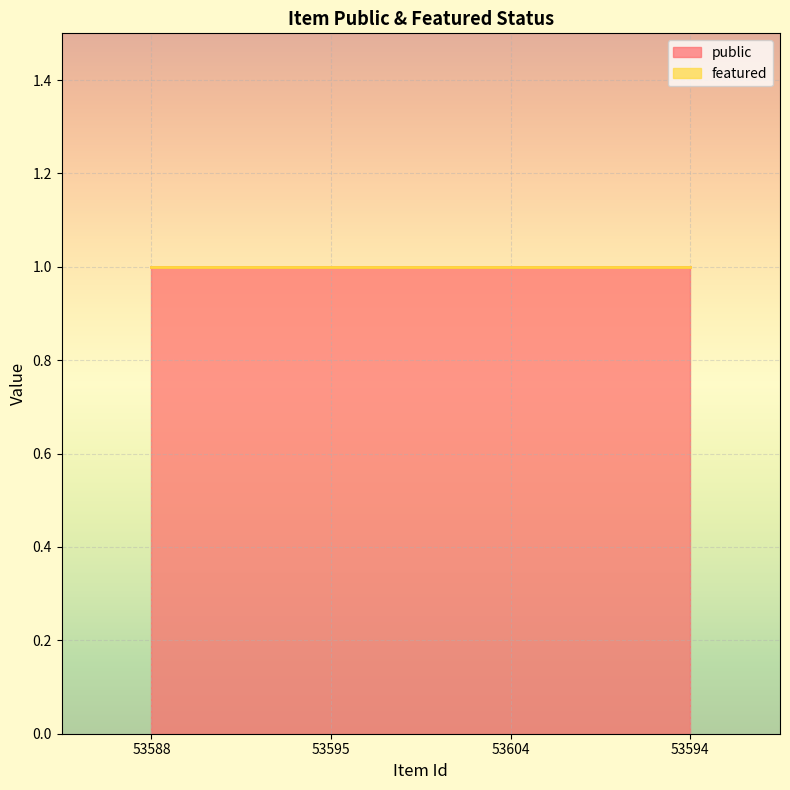

Where is public nearest to the value 1?

53588